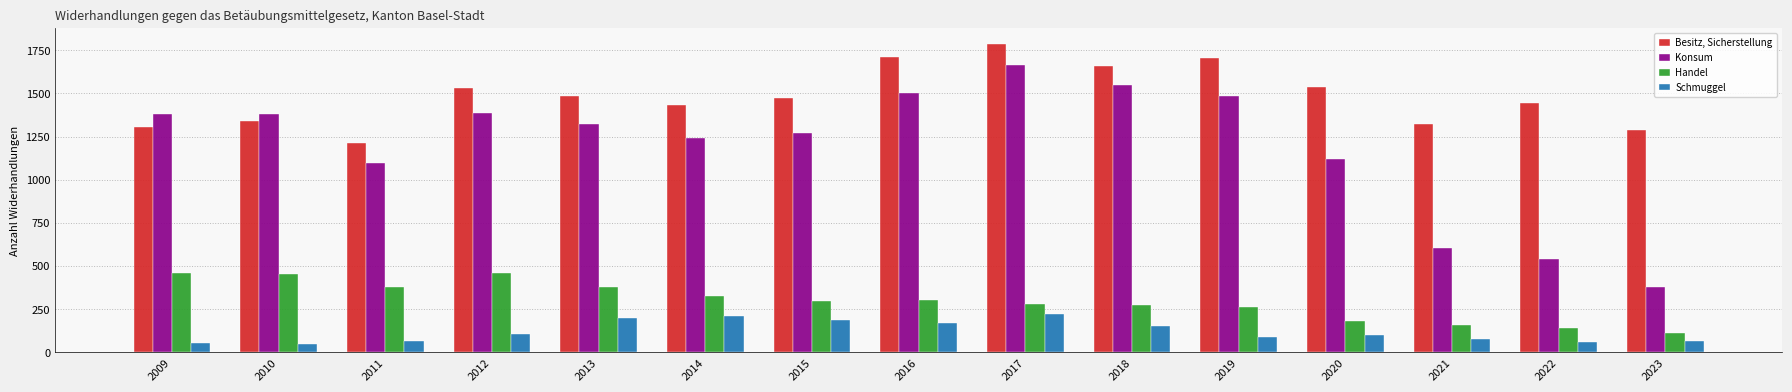

Where does the Handel series first go above 297?

2009